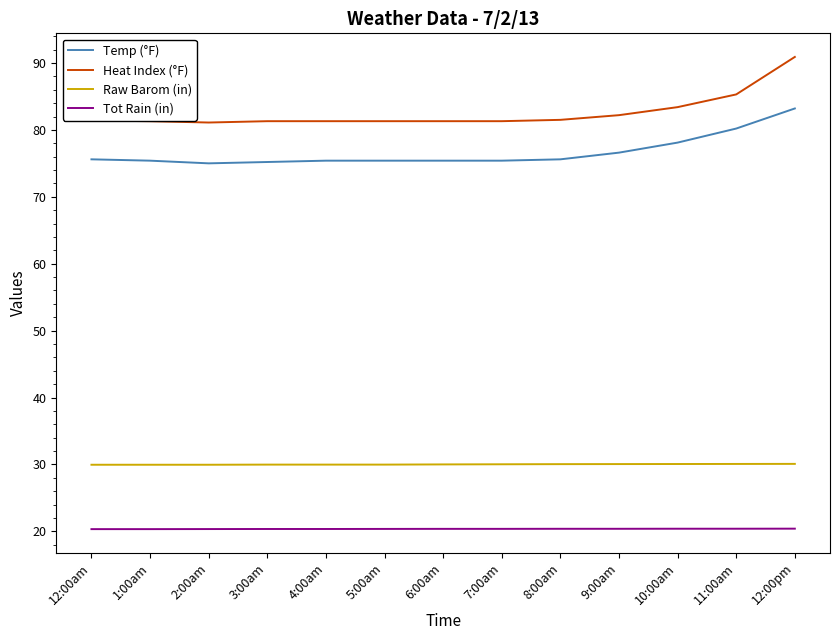

Which series has the largest total across all categories?

Heat Index (°F)